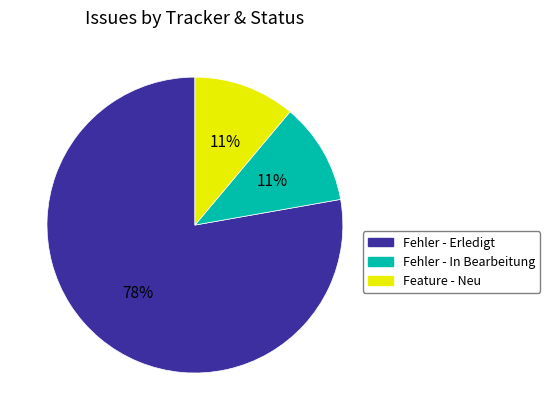

To the nearest percent, what is the average slice percentage?

33%